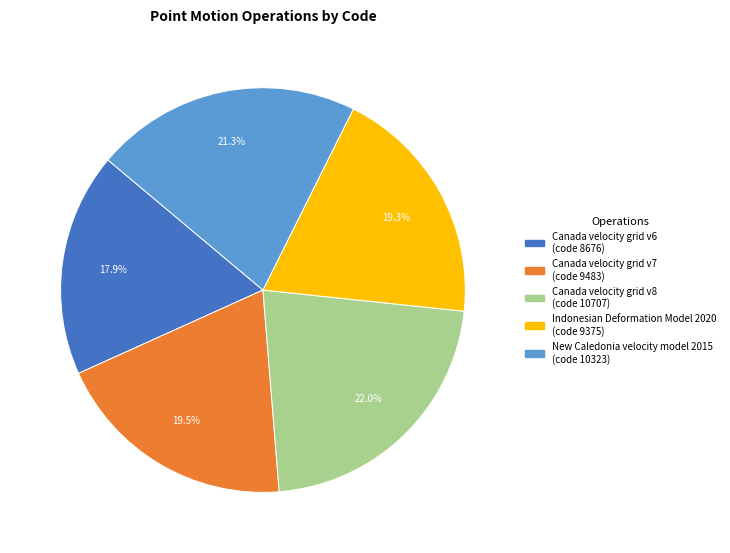

The Canada velocity grid v6 slice represents 18% of the pie. True or false?

True